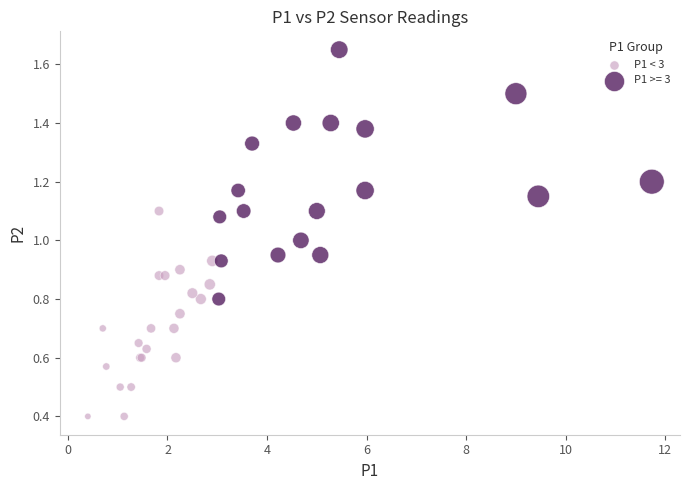

Which series contains the highest Y value?

P1 >= 3